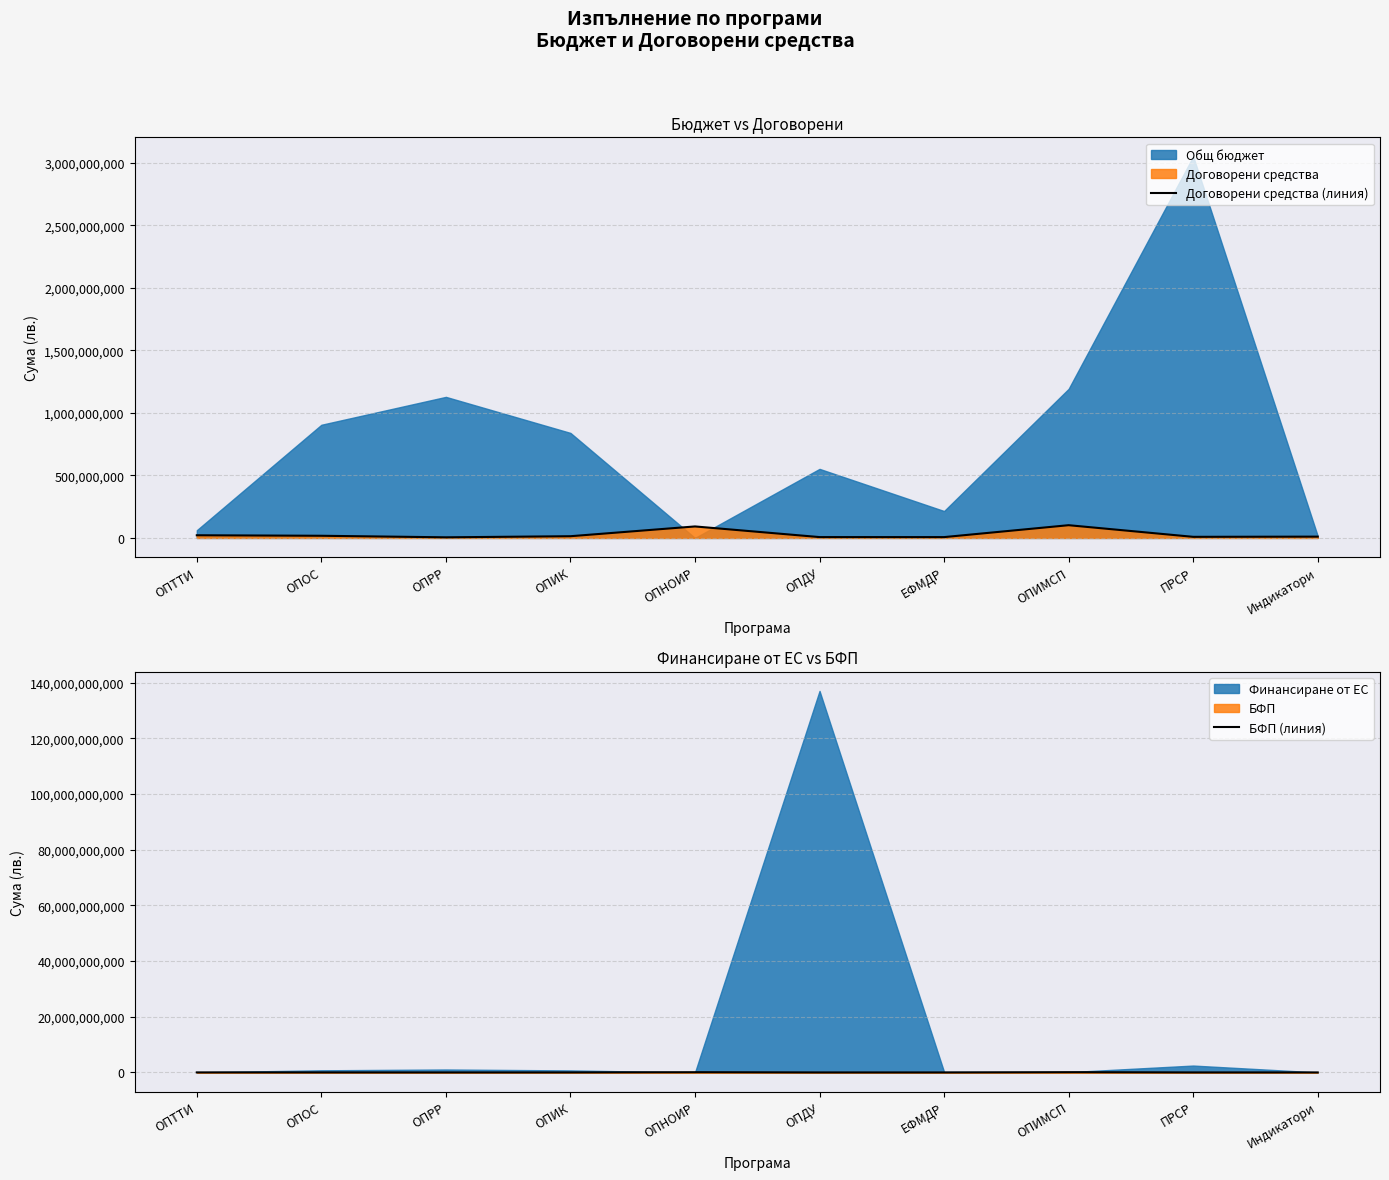

True or false: Договорени средства (линия) and БФП (линия) intersect in this chart.

False